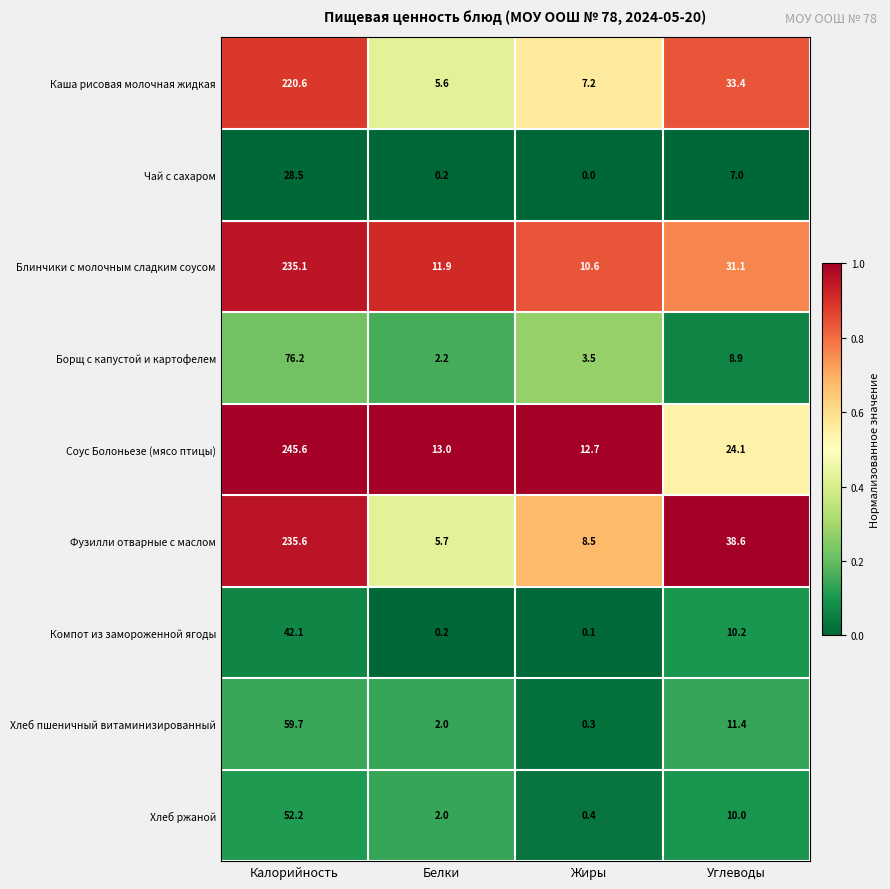

Is it true that Соус Болоньезе (мясо птицы) equals 4.7 at Жиры?

False